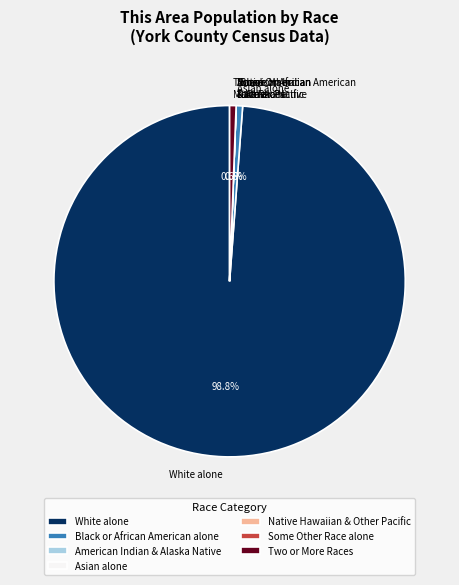

What is the largest slice in the pie chart?

White alone